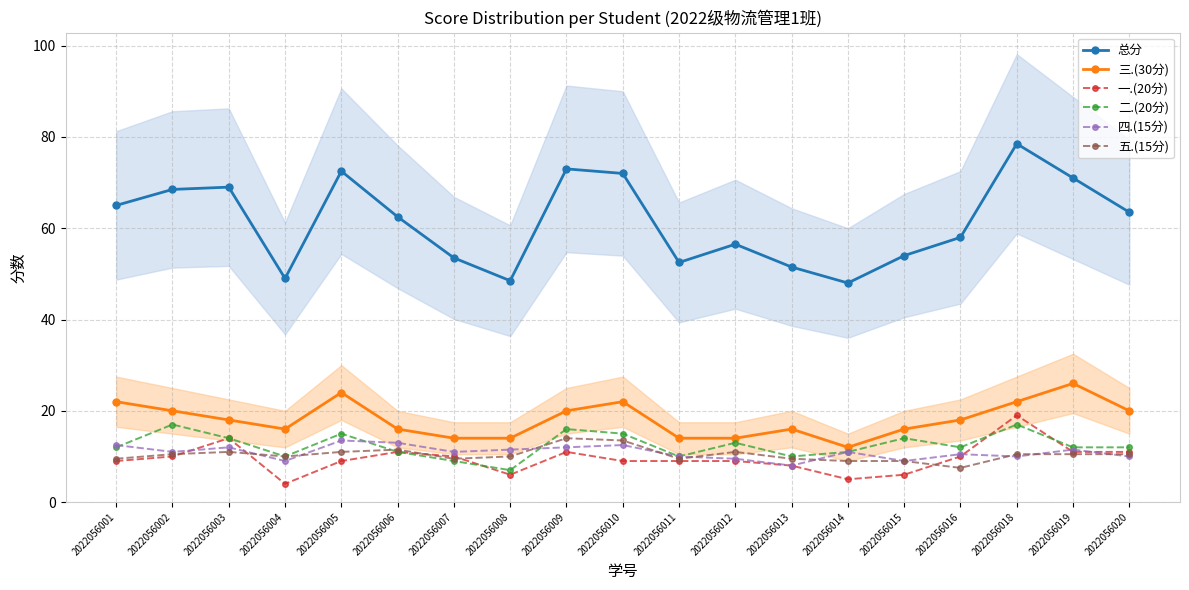

What is the difference between the 四.(15分) values at 2022056010 and 2022056009?

0.5